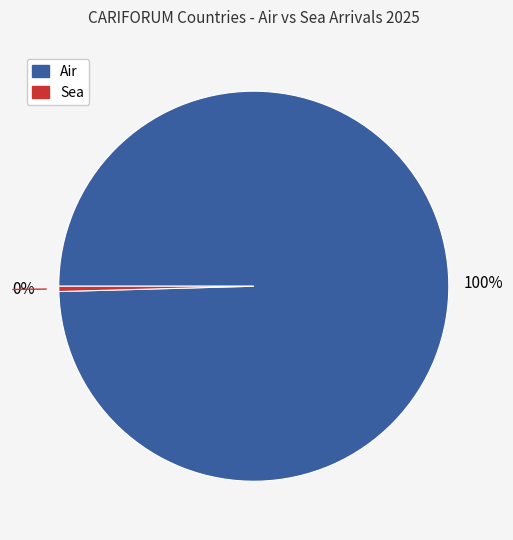

To the nearest percent, what is the average slice percentage?

50%